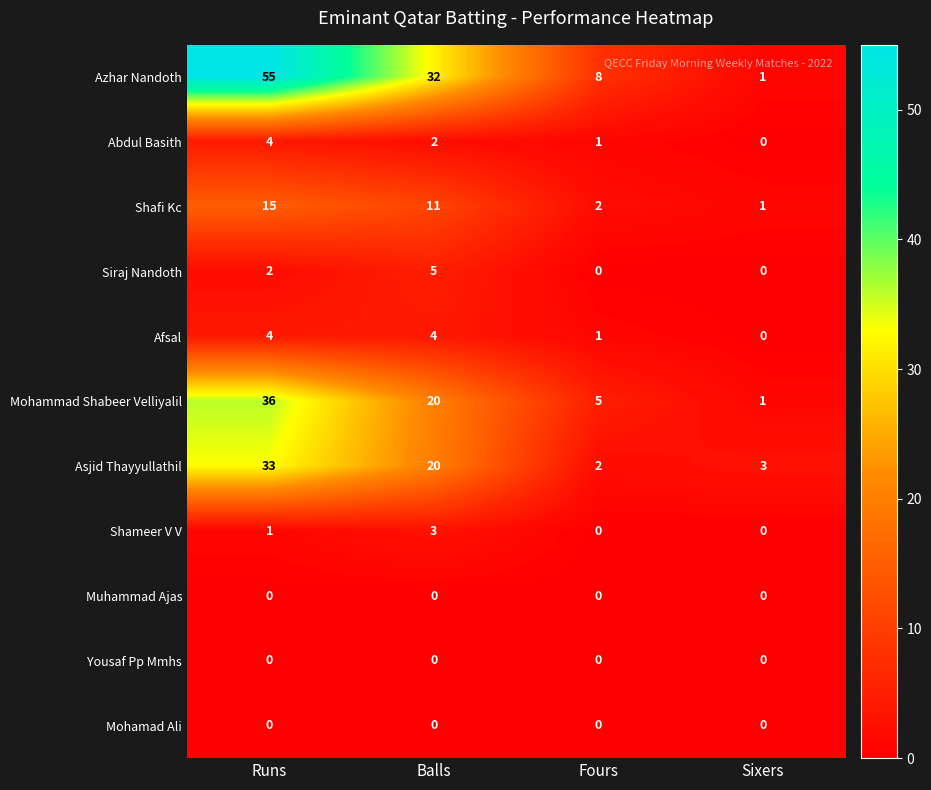

At which label is Shameer V V closest to 1?

Runs